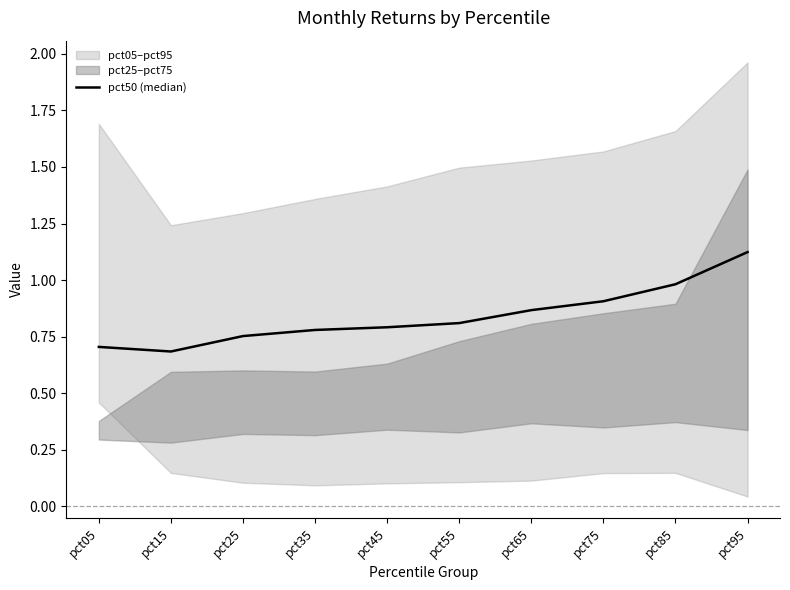

Rank the categories by value from lowest to highest.

pct15, pct05, pct25, pct35, pct45, pct55, pct65, pct75, pct85, pct95